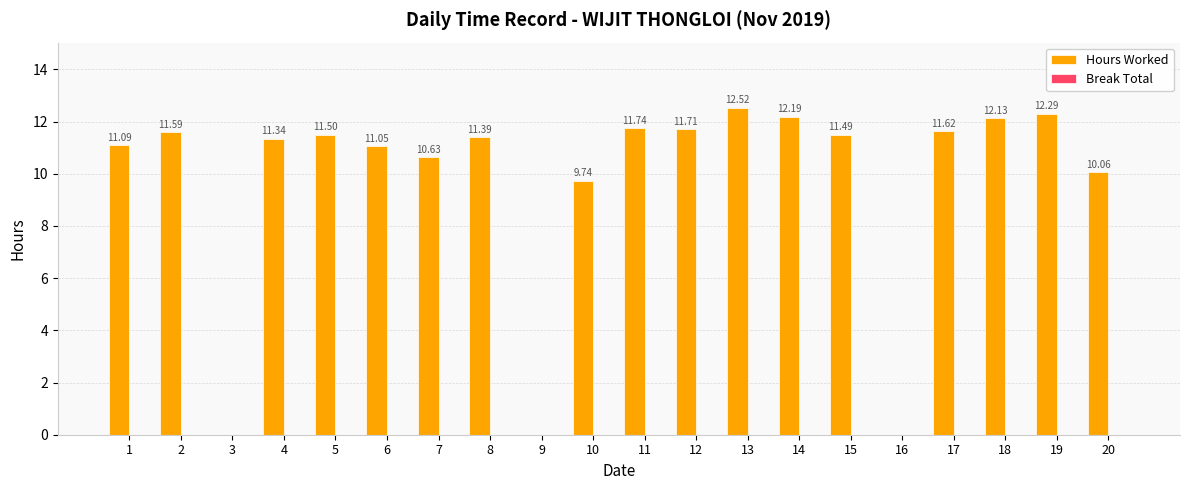

What is the change in value from 3 to 15?

+11.5